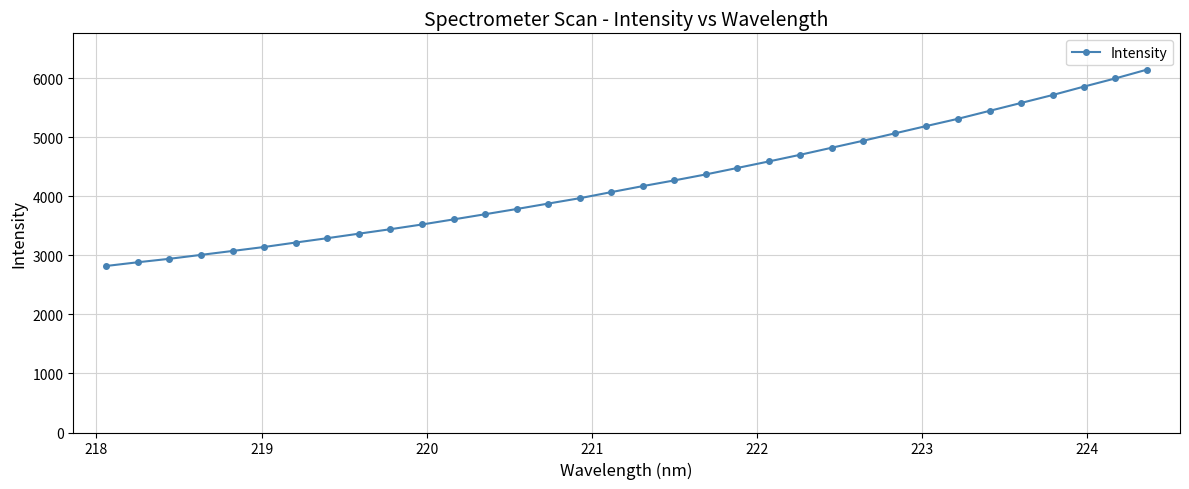

What is the value of the 9th point from the left?

3367.4